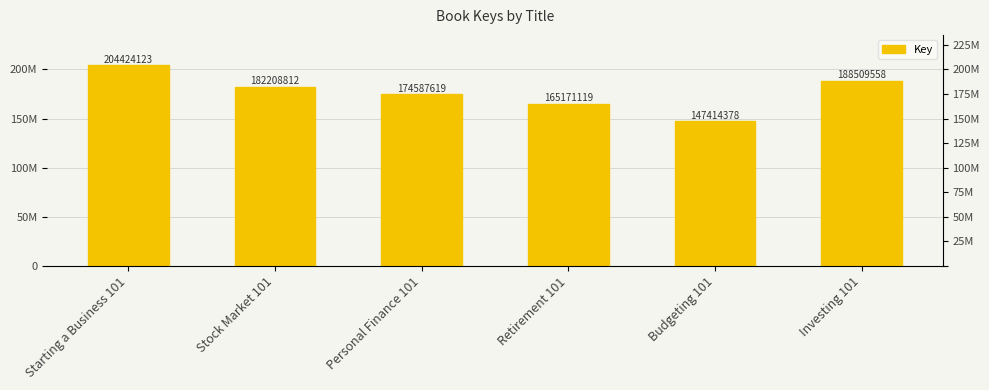

Approximately how many times larger is the value at Stock Market 101 compared to Retirement 101?

1.1